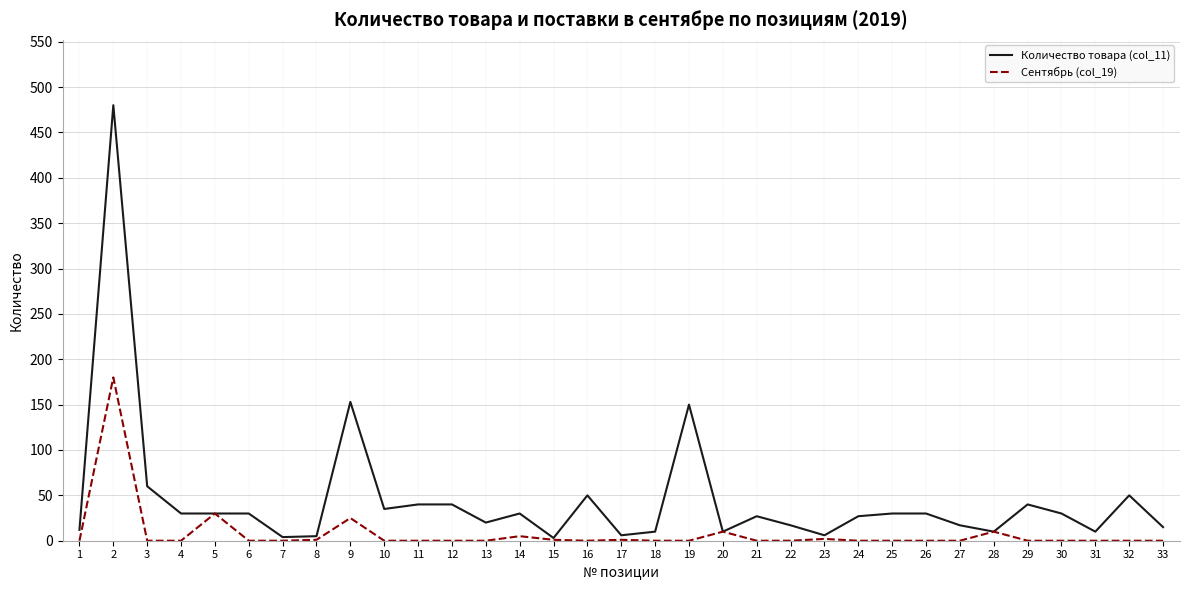

The value of Количество товара (col_11) at 13 is 20. True or false?

True